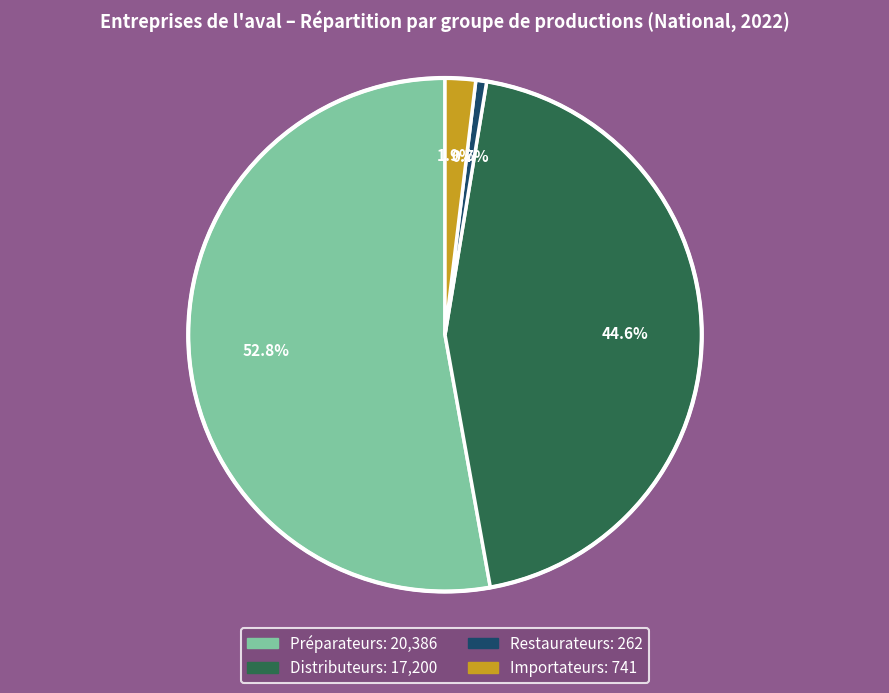

Rank the categories by value from lowest to highest.

Restaurateurs, Importateurs, Distributeurs, Préparateurs